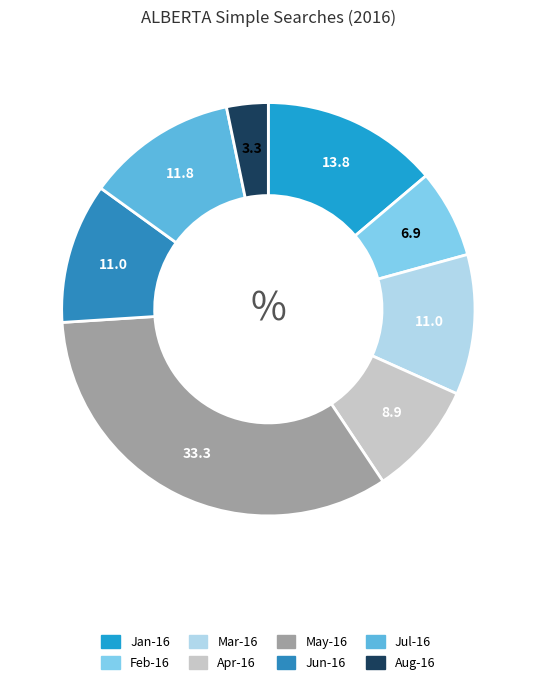

Which category has the biggest portion of the pie?

2016-05